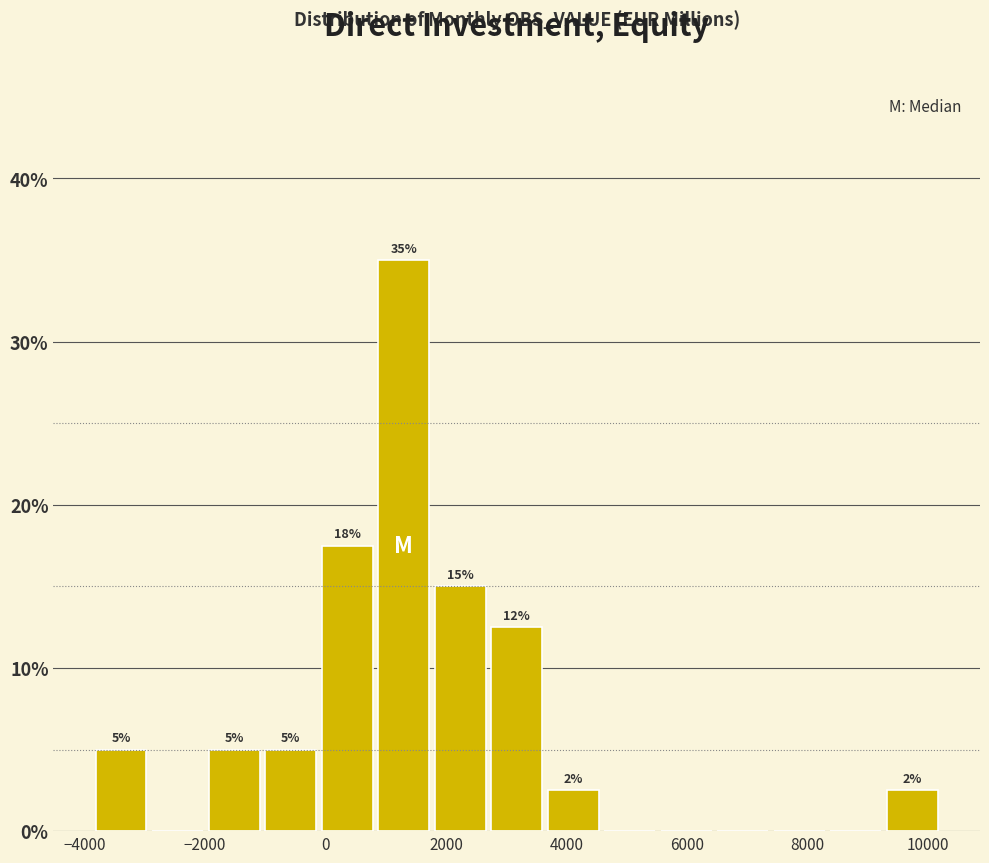

Which range on the x-axis has the tallest bar?

800 to 1800